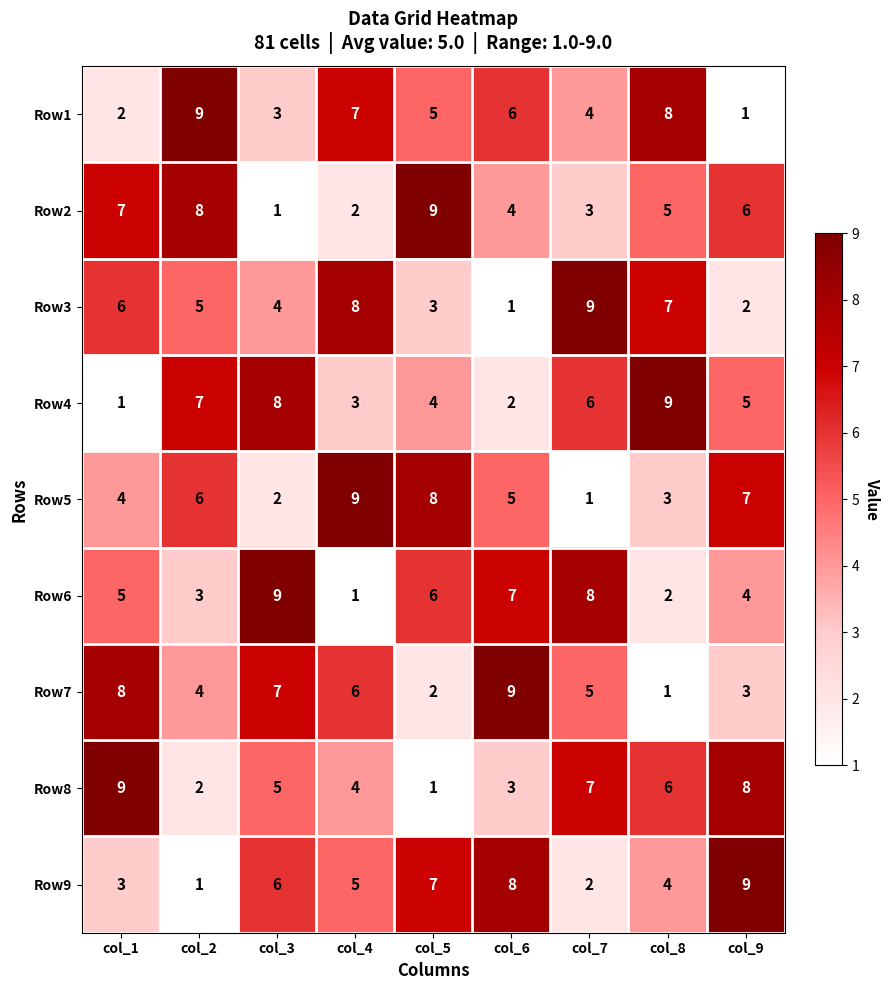

At col_6, list the series in order from largest to smallest.

Row7, Row9, Row6, Row1, Row5, Row2, Row8, Row4, Row3